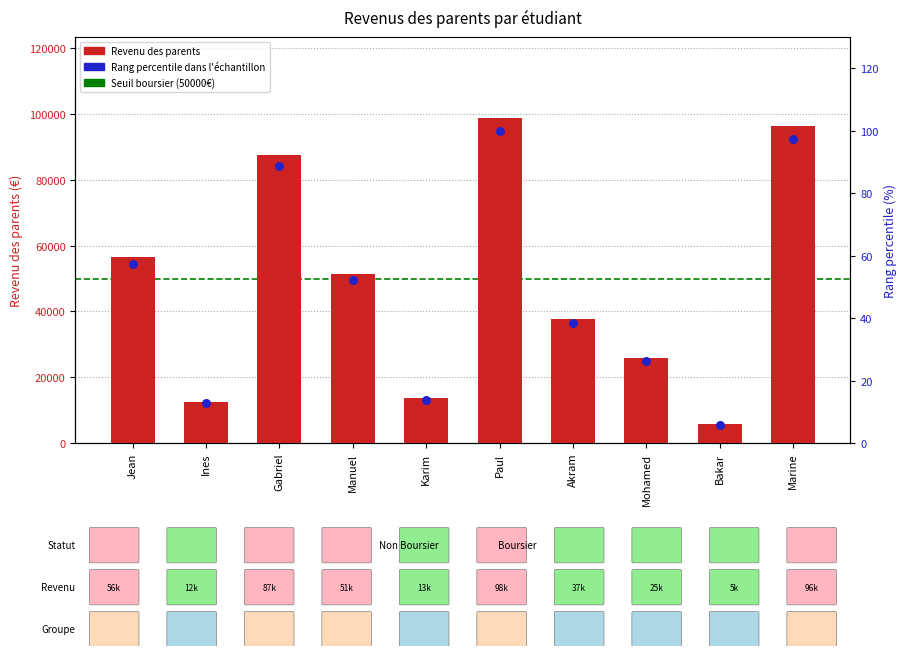

Which has a higher value, Manuel or Jean?

Jean